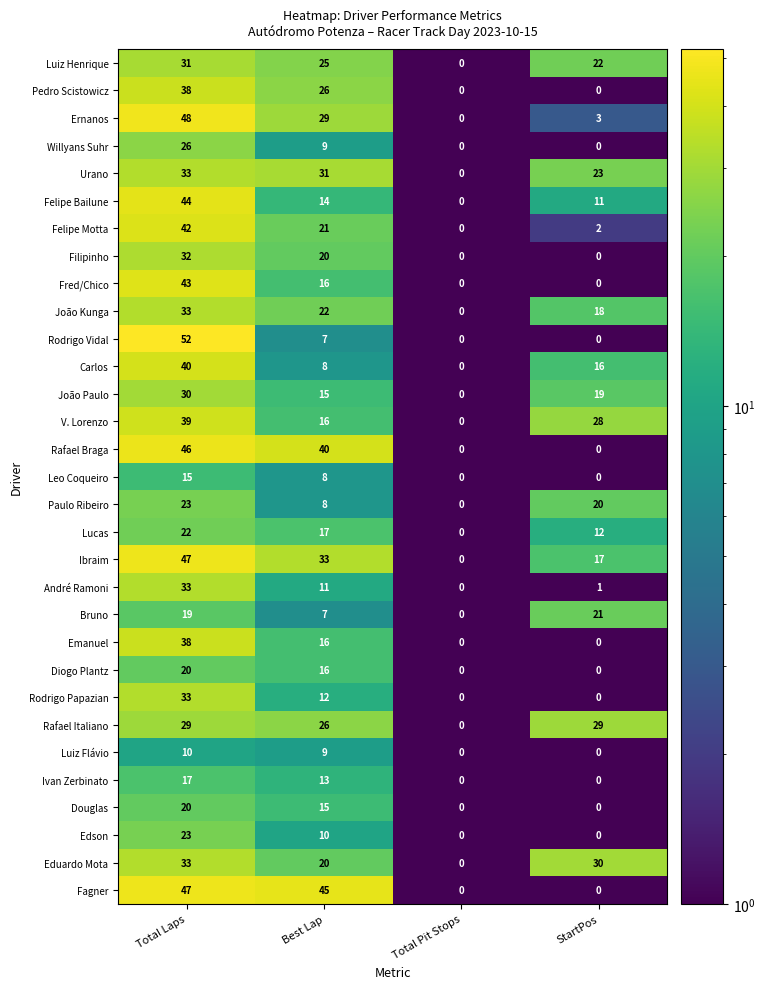

What is the difference between the Rafael Italiano values at Total Pit Stops and Total Laps?

29